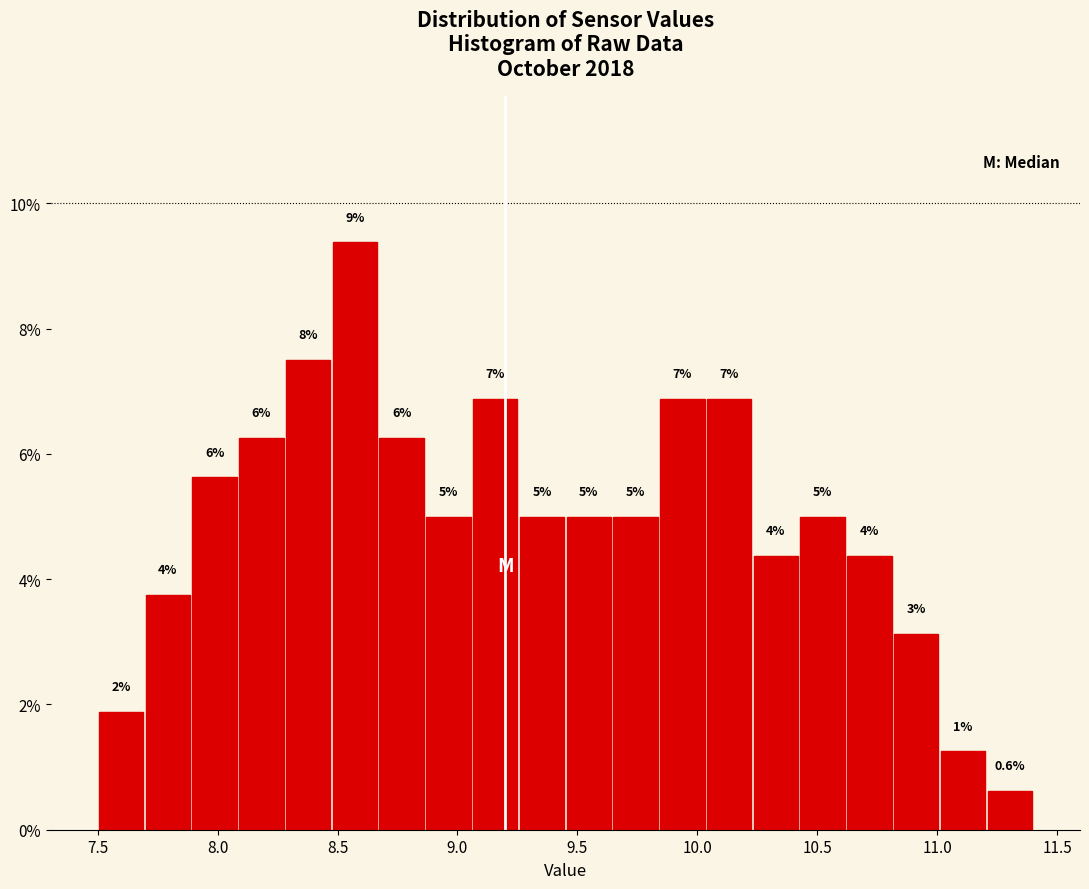

Around what value on the x-axis is the tallest bar? Give the approximate position of its centre, as read against the axis.

8.55